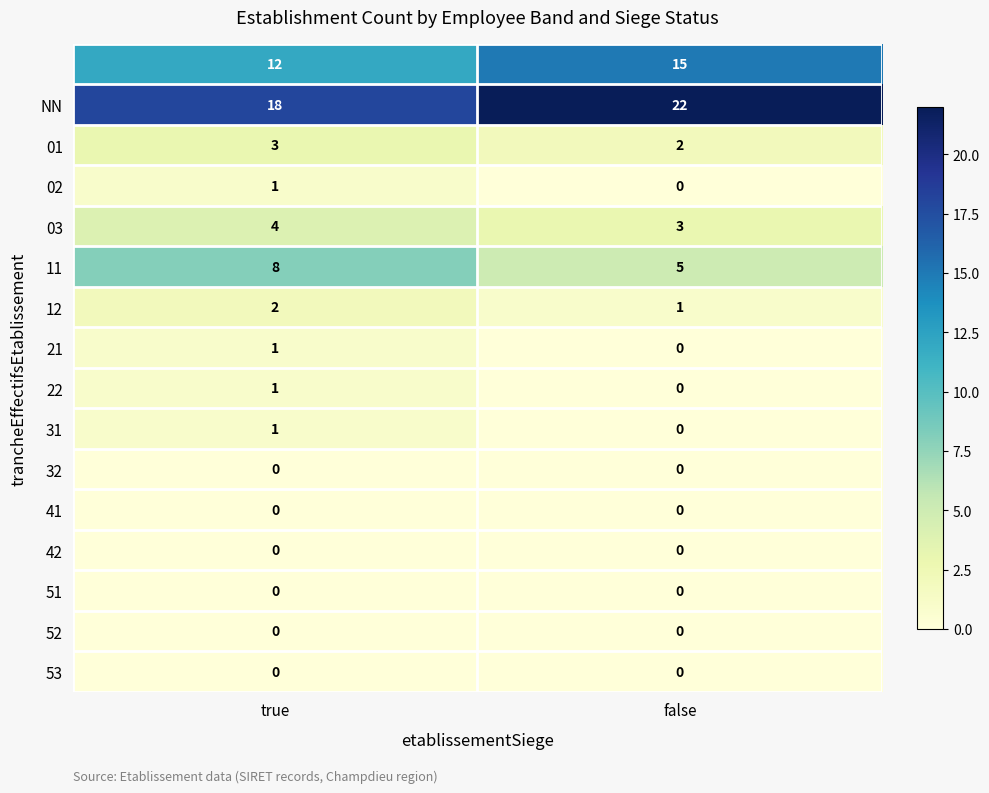

What is the greatest value displayed?

22